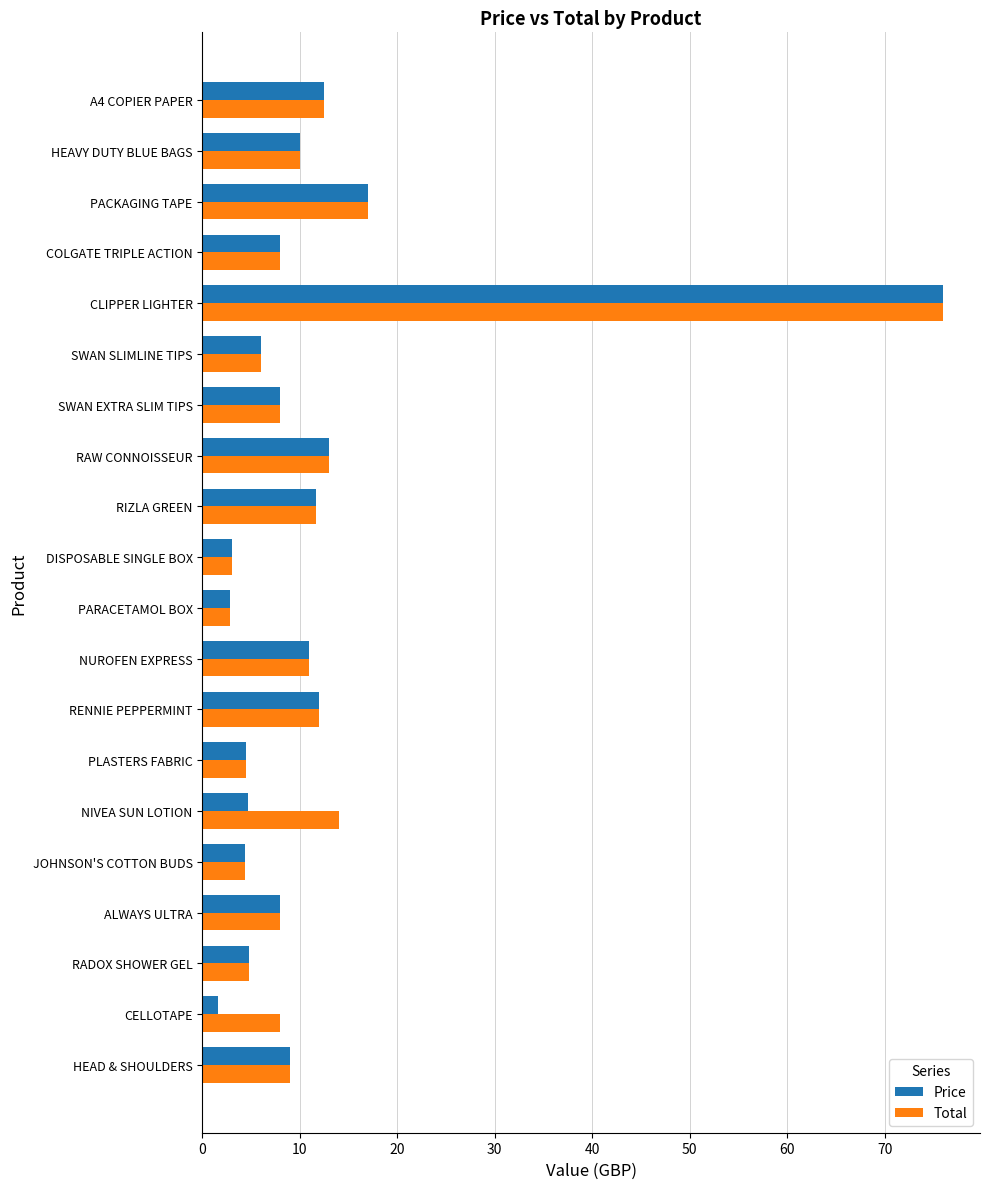

Which series has the largest total across all categories?

Total